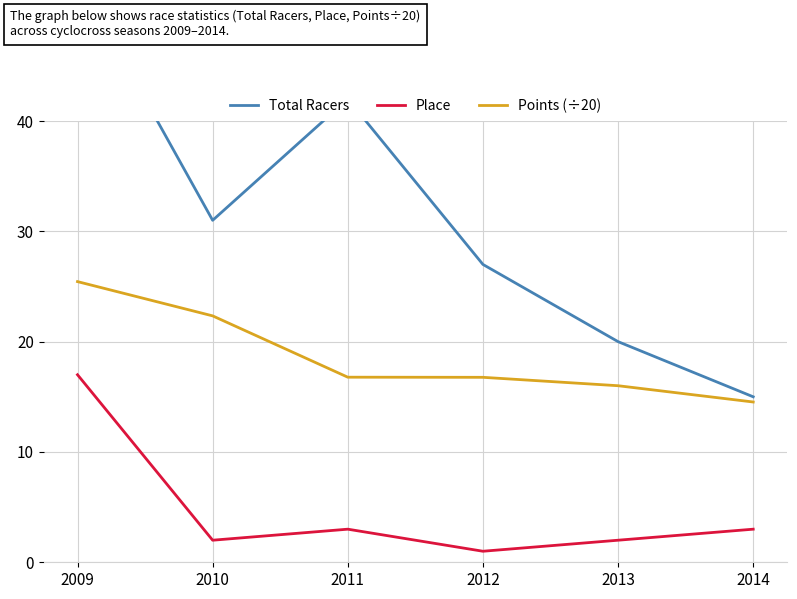

List the series in order of their peak value, lowest first.

Place, Points (÷20), Total Racers